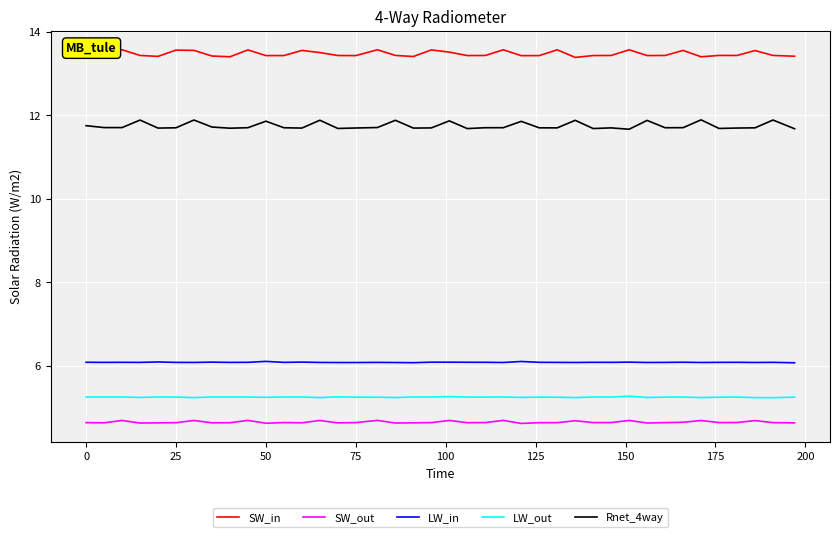

What is the greatest value displayed?

13.6